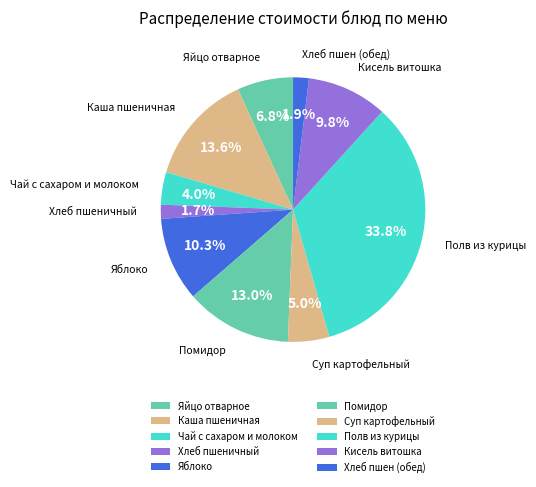

Which category has the biggest portion of the pie?

Полв из курицы